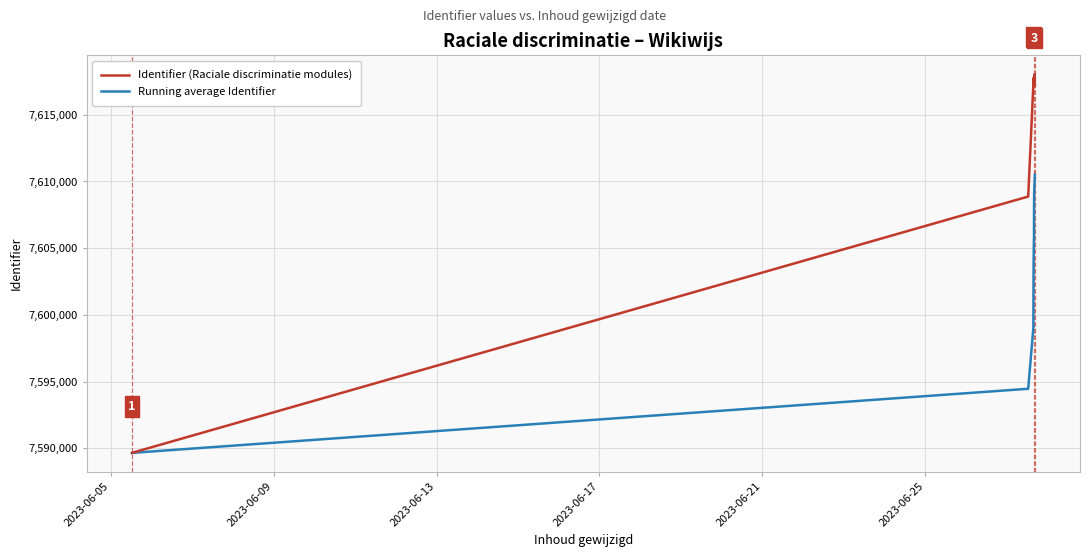

Which series has the widest spread of values?

Identifier (Raciale discriminatie modules)